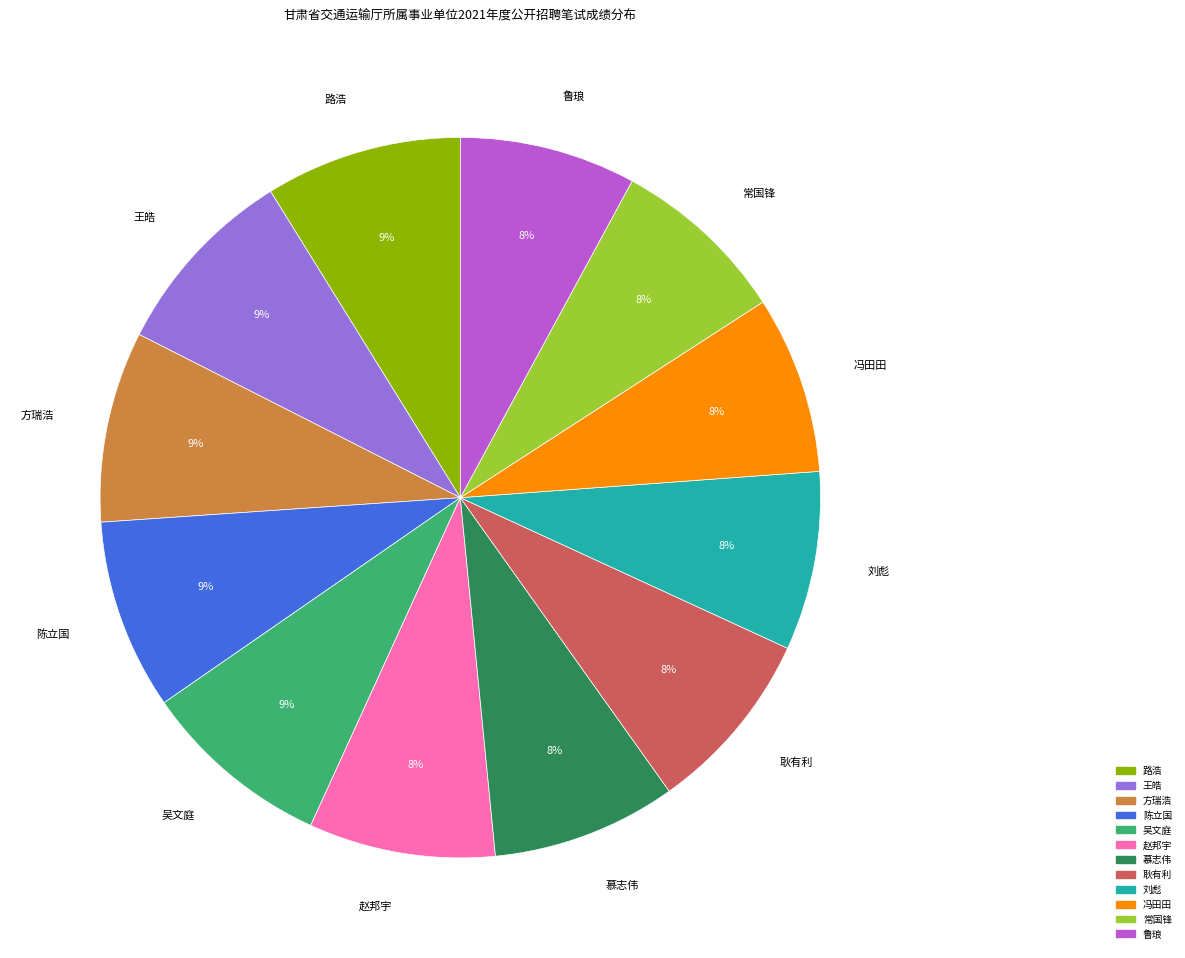

To the nearest percent, what portion does 路浩 represent?

9%